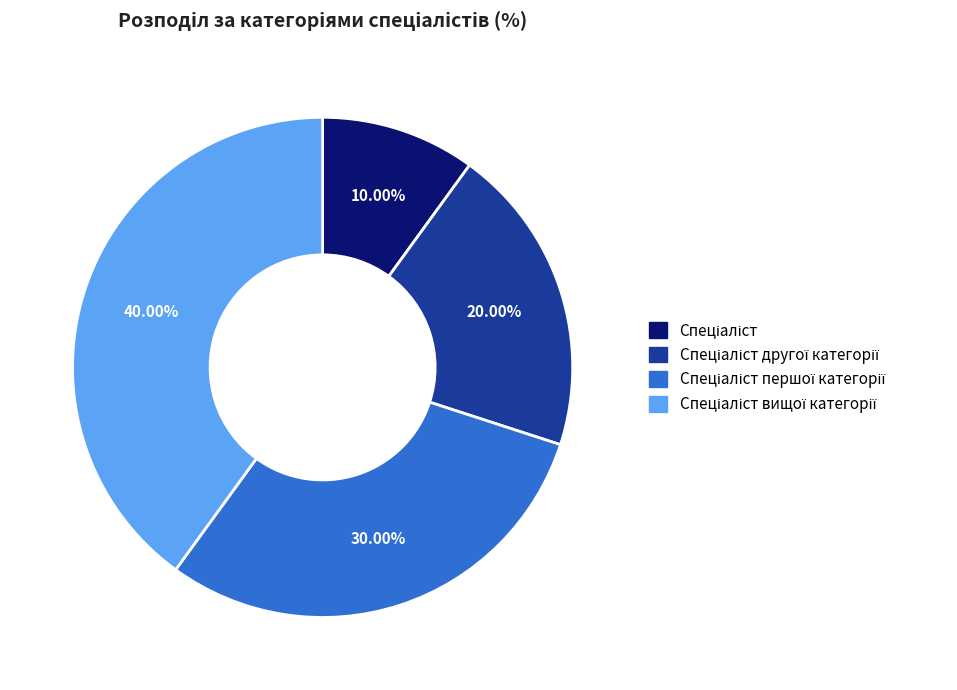

Does any single category account for the majority?

No